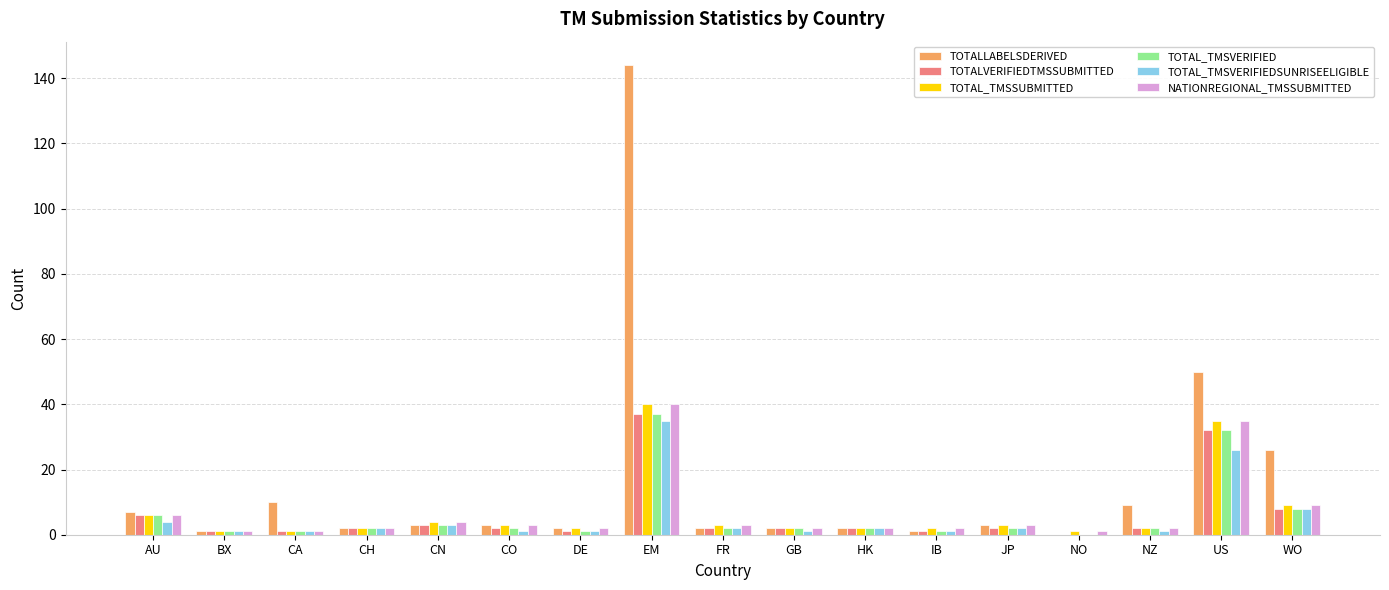

What is the sum of all TOTALVERIFIEDTMSSUBMITTED values?

104